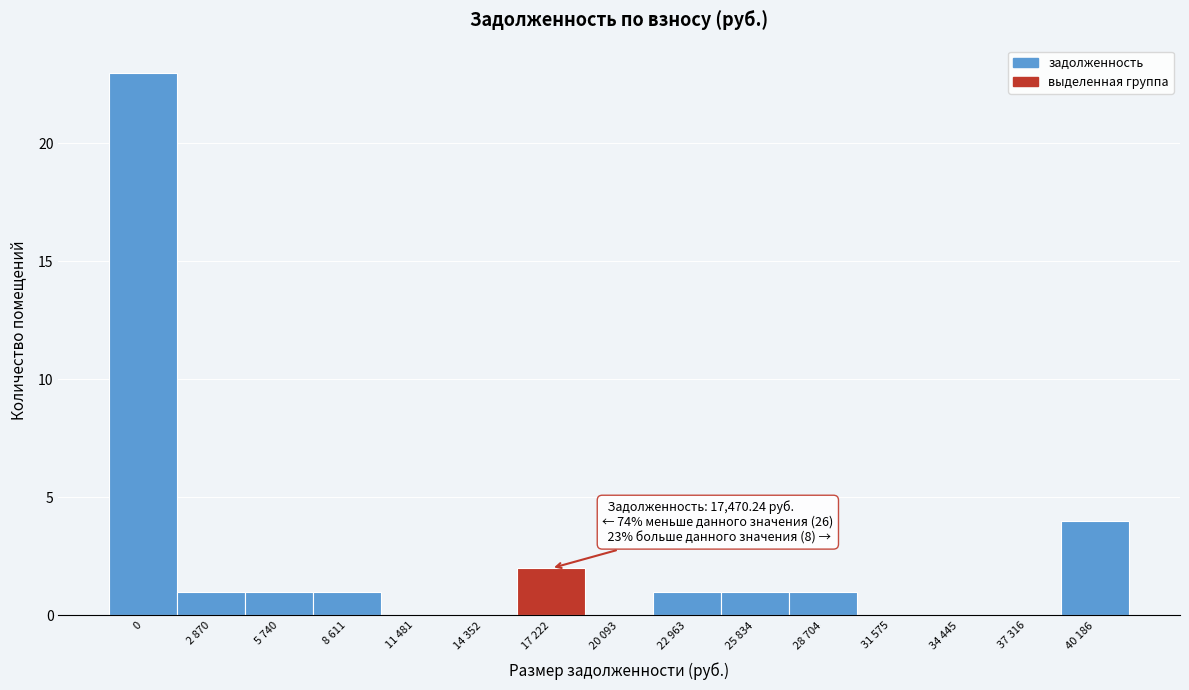

Reading left to right, list all the values displayed in this chart.

0=23	2 870=1	5 740=1	8 611=1	11 481=0	14 352=0	17 222=2	20 093=0	22 963=1	25 834=1	28 704=1	31 575=0	34 445=0	37 316=0	40 186=4